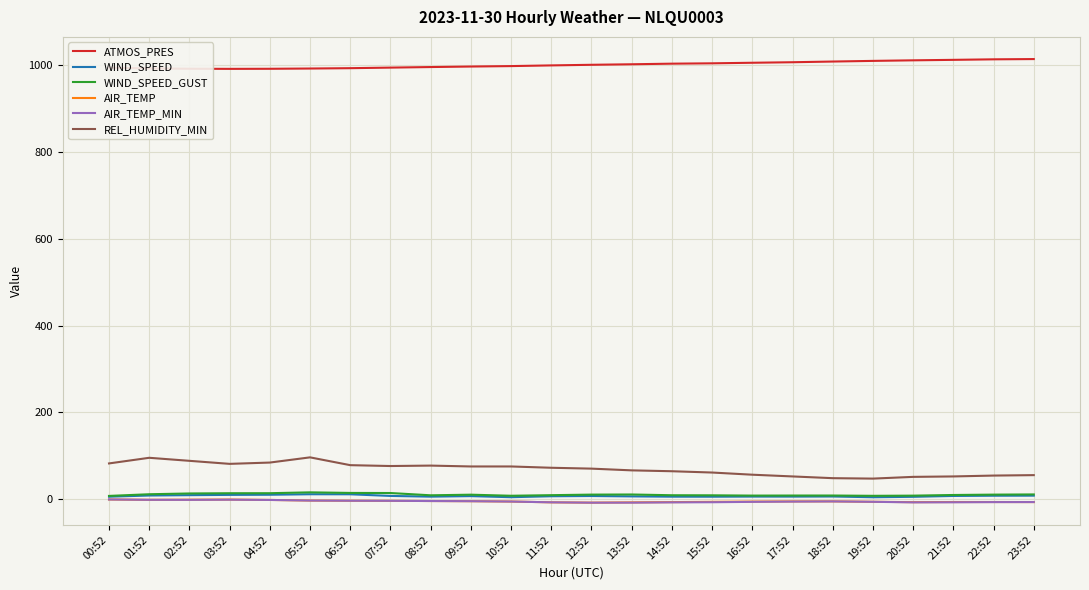

What is the difference between the highest and lowest values at 12:52?

1009.8